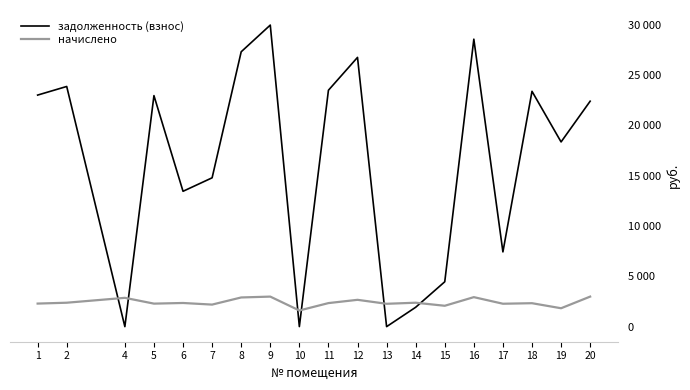

Reading left to right, list all the values displayed in this chart.

задолженность (взнос): 22998.1	23853.8	0.0	22944.8	13443.4	14781.9	27298.9	29951.0	5.0	23479.6	26742.0	0.0	1924.9	4457.2	28551.2	7424.0	23372.6	18345.0	22391.0
начислено: 2291.0	2376.3	2861.1	2285.7	2349.6	2189.8	2898.4	2983.7	1603.7	2339.0	2664.0	2269.7	2376.3	2072.6	2930.4	2275.0	2328.3	1827.5	2983.7